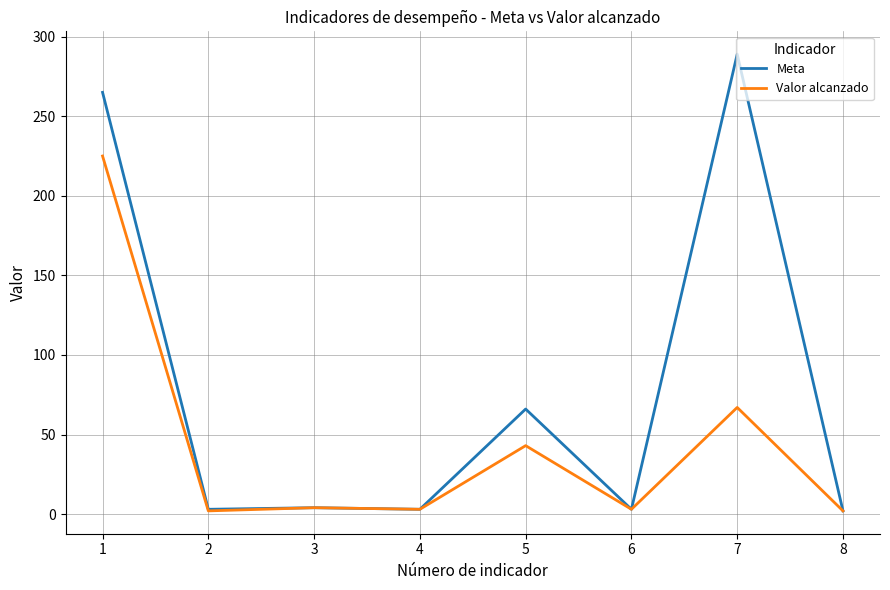

Which series has the largest range (max minus min)?

Meta